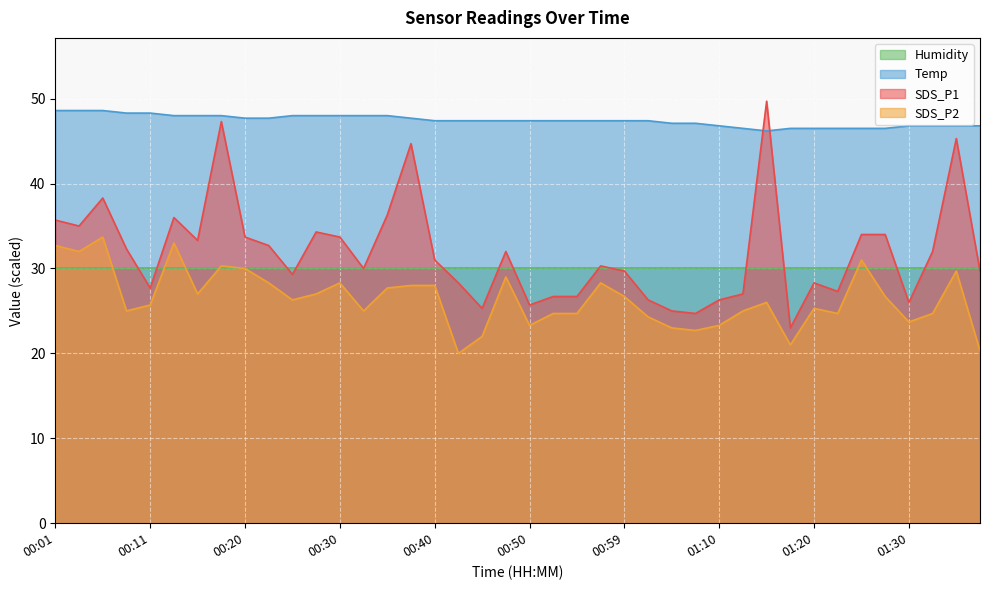

What is the difference between the maximum and minimum values in the SDS_P2 series?

13.7